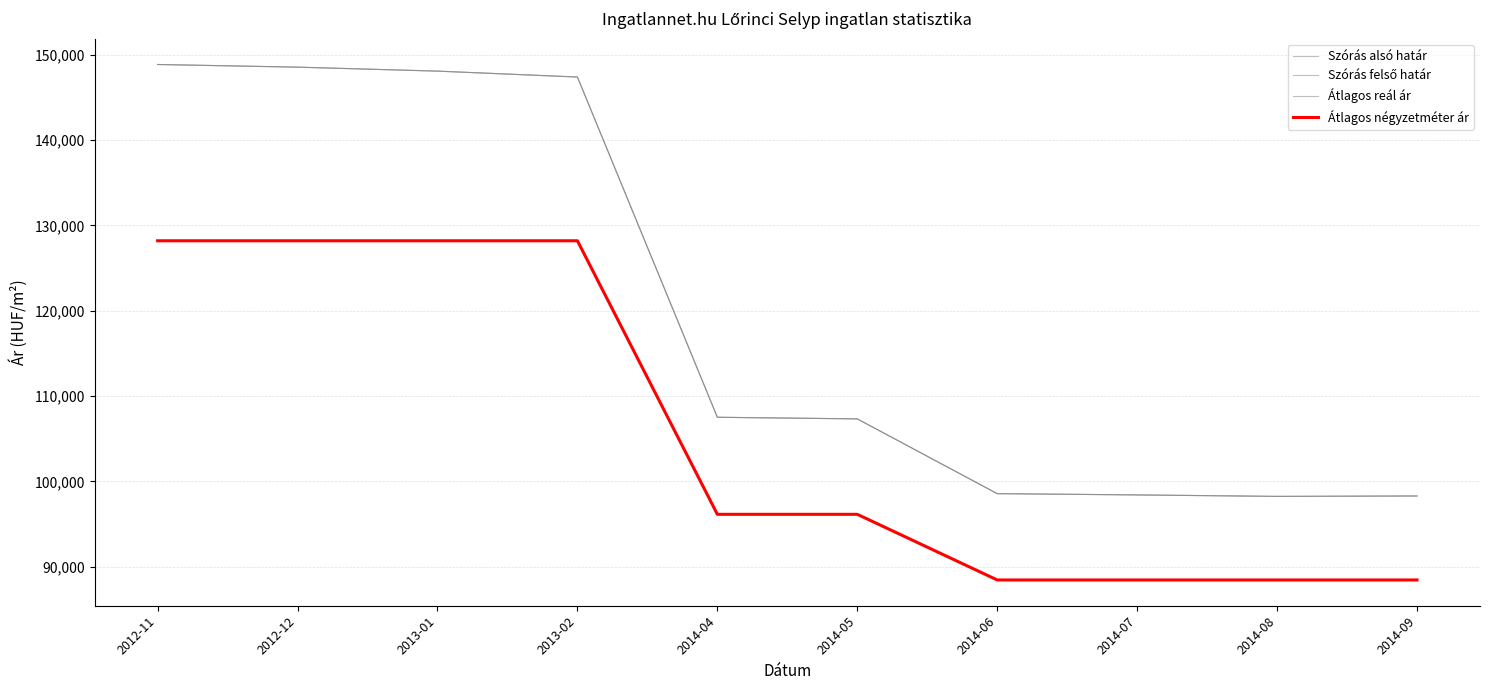

Does the chart have visible grid lines?

Yes